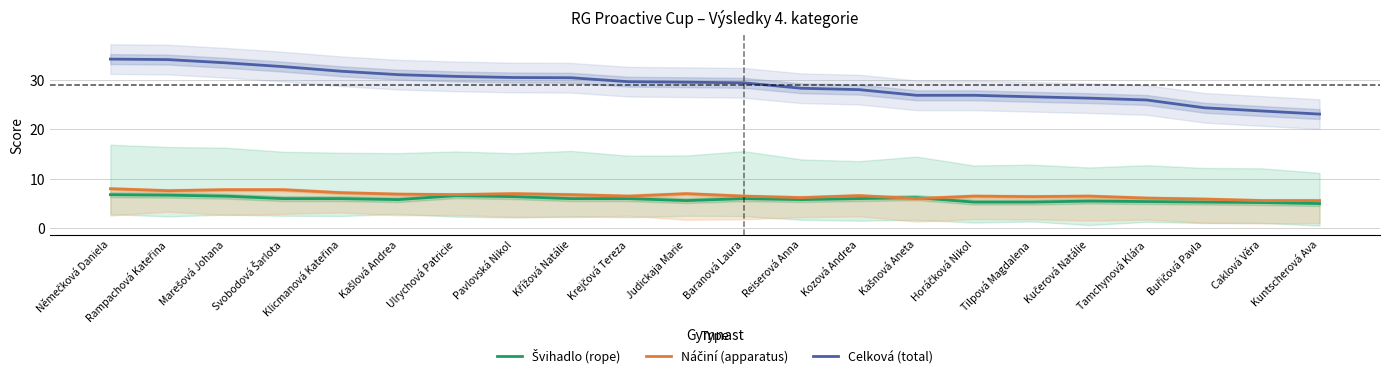

Where is the first local minimum for Náčiní (apparatus)?

Rampachová Kateřina